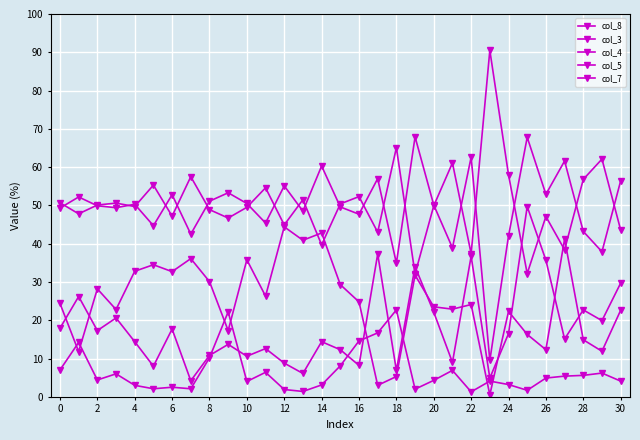

Count the number of data series in this chart.

5